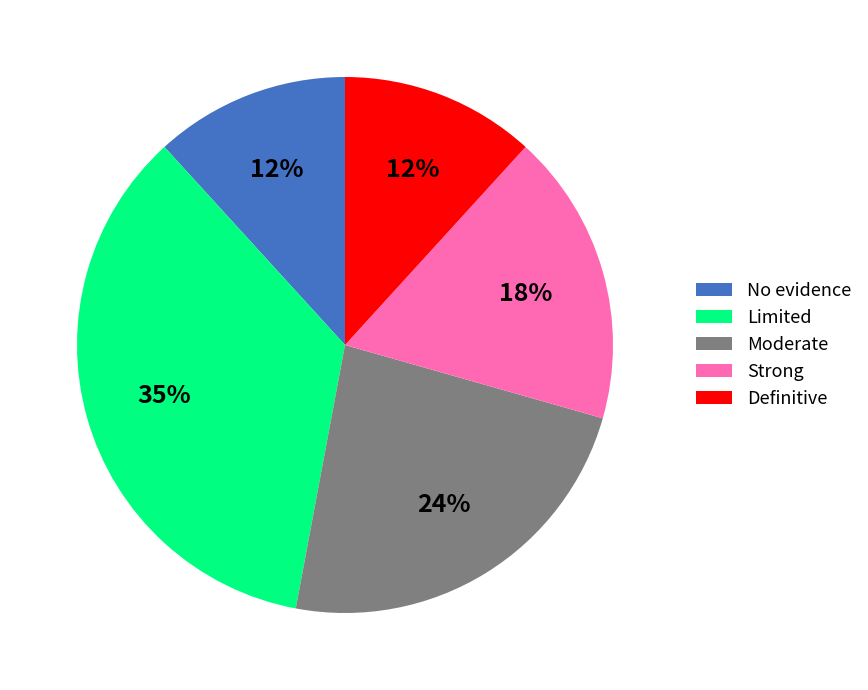

Which slice is the largest?

Limited